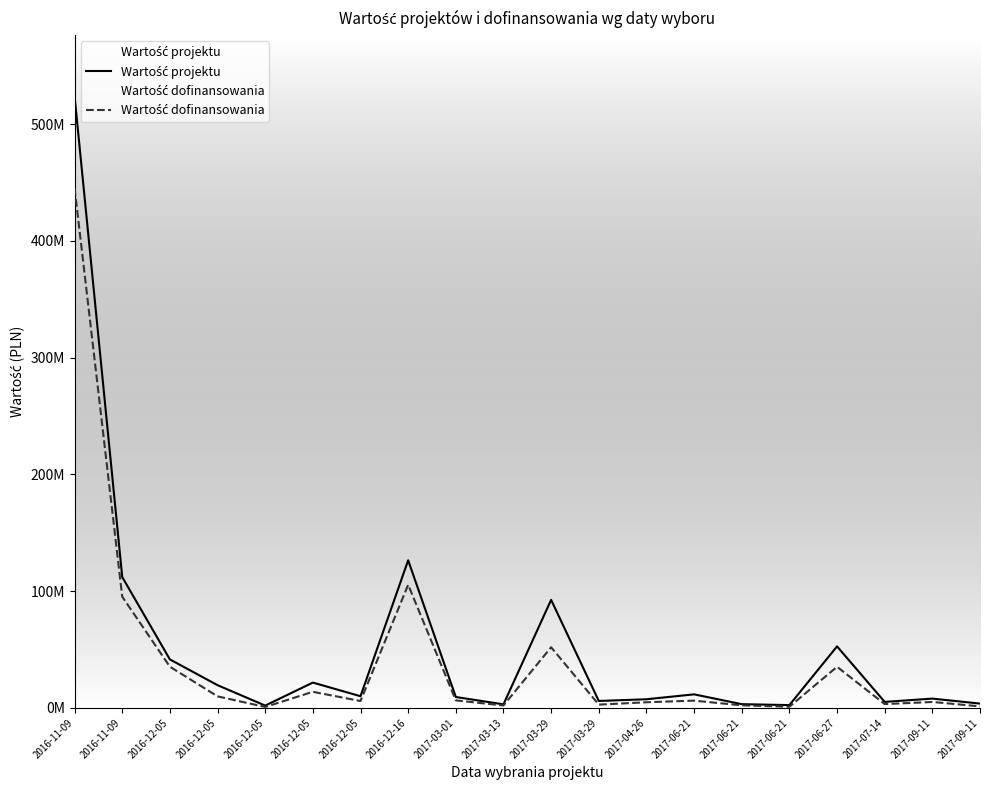

Which has a higher value, 2016-11-09 or 2017-06-21?

2016-11-09